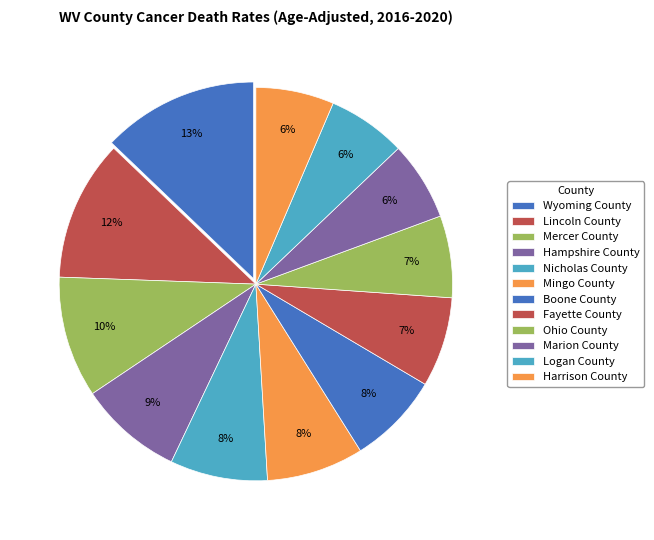

How many slices are in this pie chart?

12